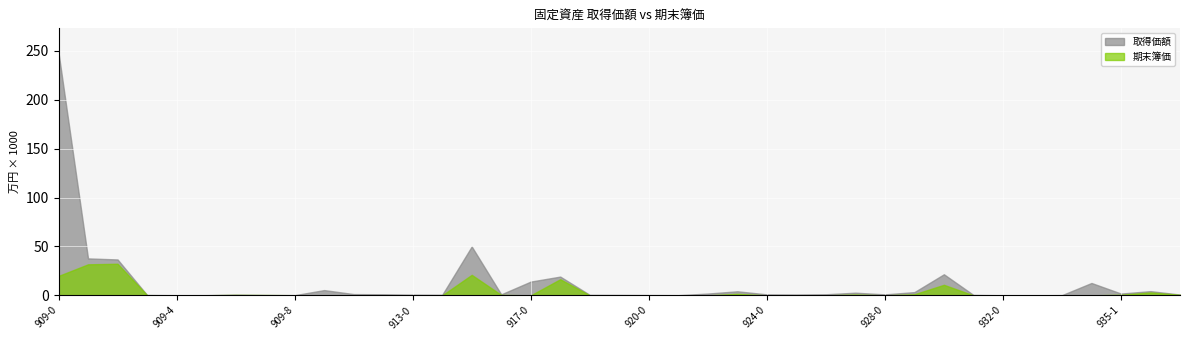

True or false: 期末簿価 and 取得価額 cross at least once.

False